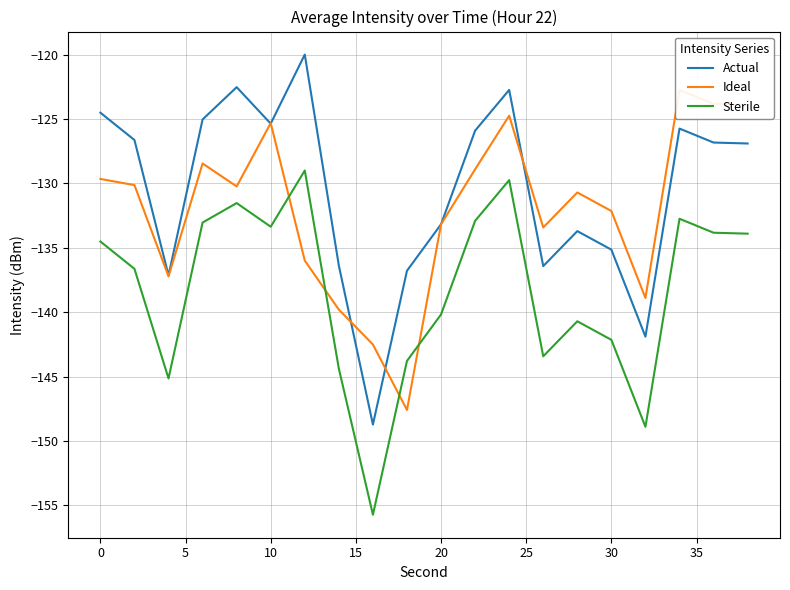

What is the maximum value for Ideal?

-122.7